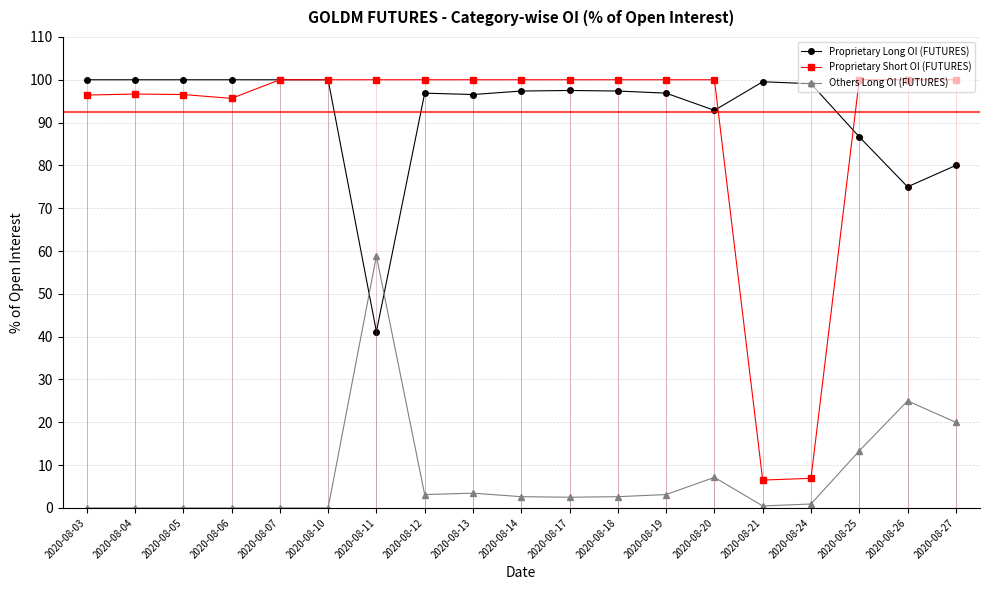

The value of Others Long OI (FUTURES) at 2020-08-11 is 80.3. True or false?

False